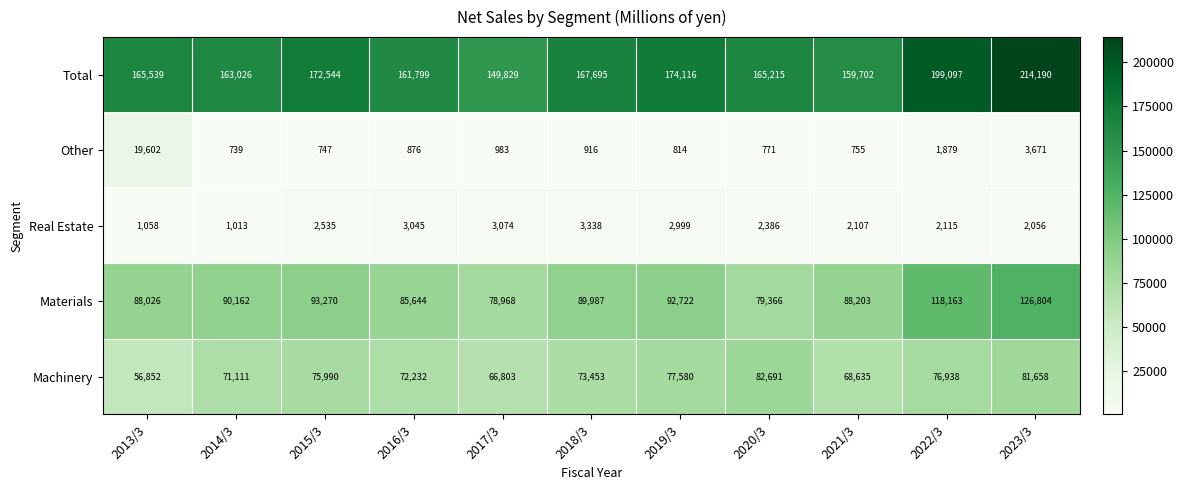

What is the sum of all Machinery values?

803943